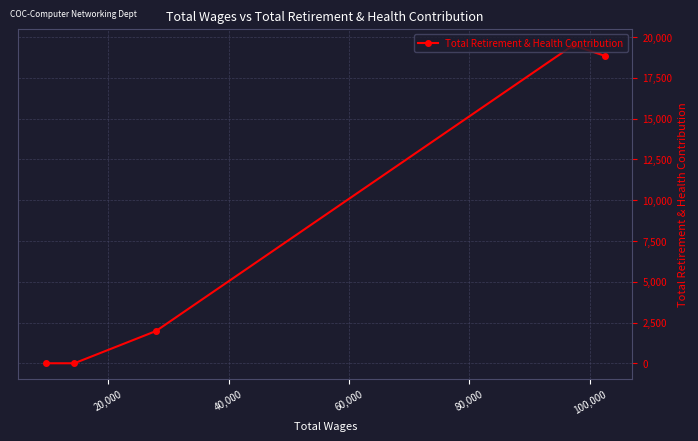

What is the difference between the maximum and minimum values?

19507